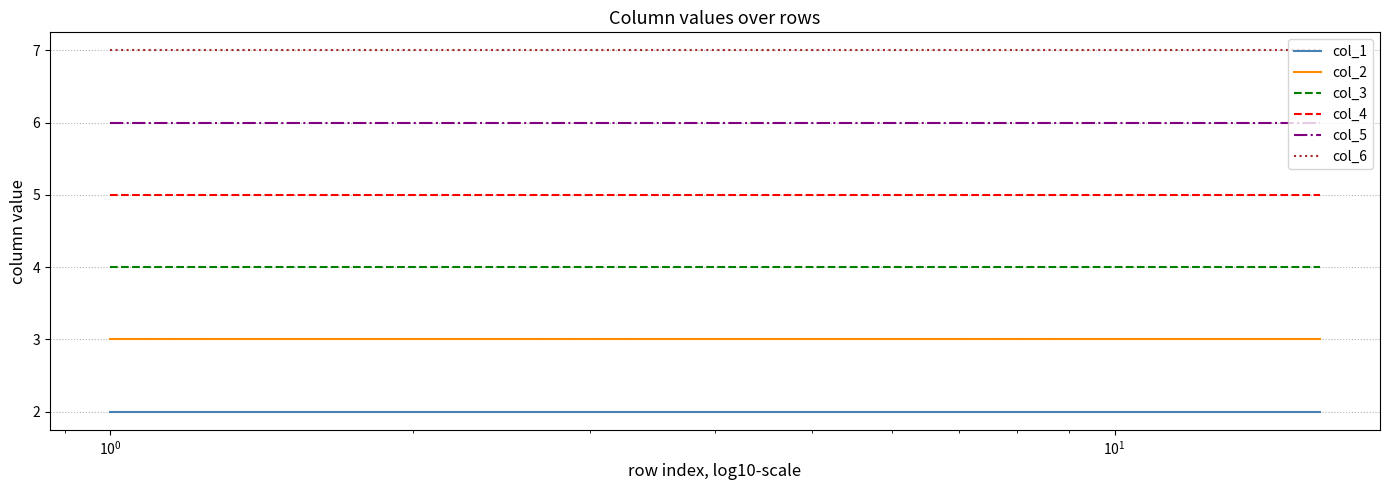

How many lines are shown in the chart?

6